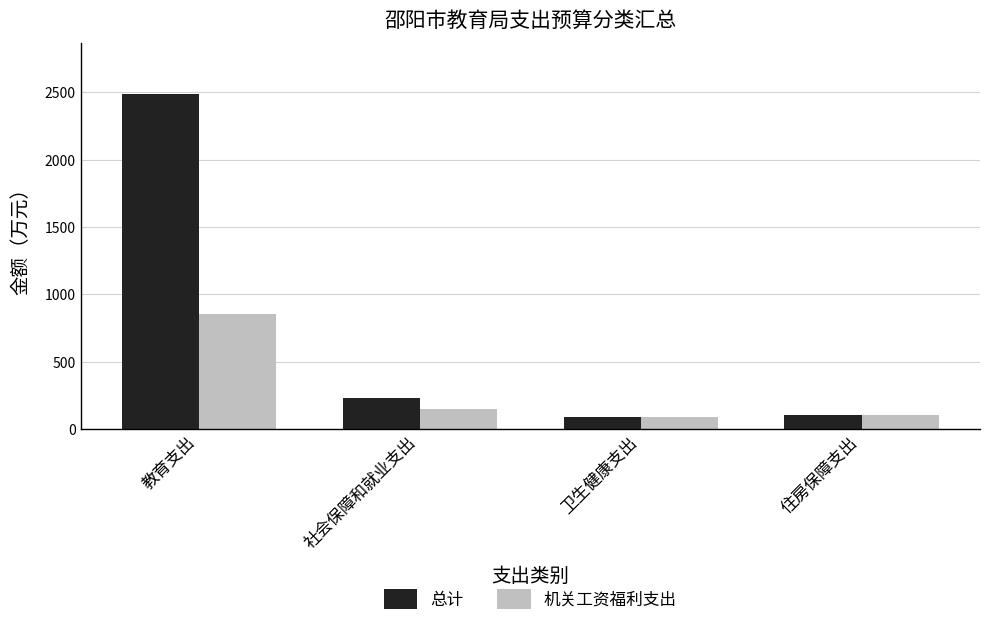

List the series in order of their overall mean, lowest first.

机关工资福利支出, 总计